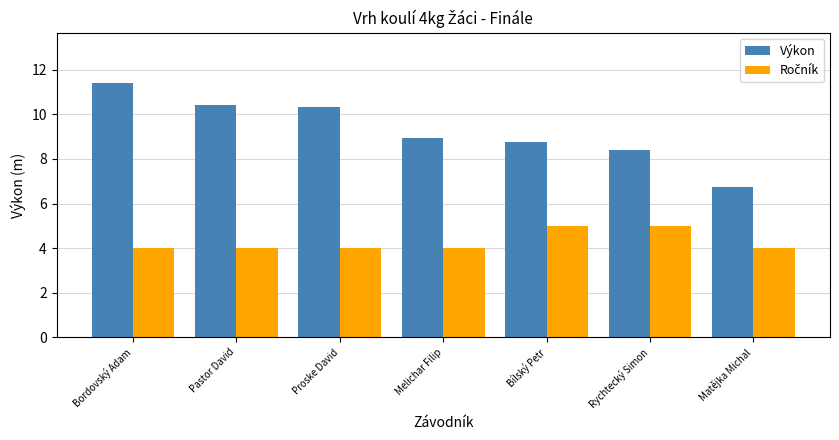

What is the sum of the Výkon values at Pastor David and Matějka Michal?

17.2